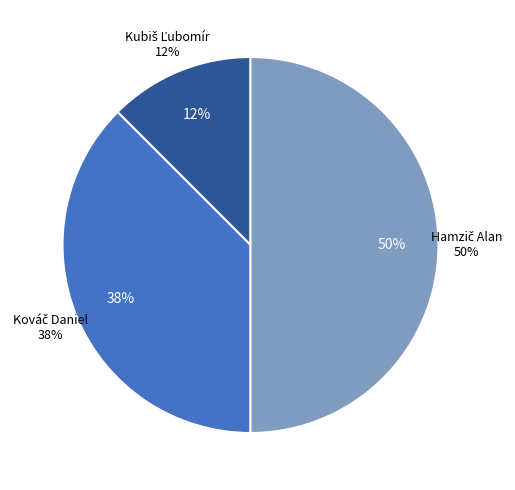

How many slices are in this pie chart?

3